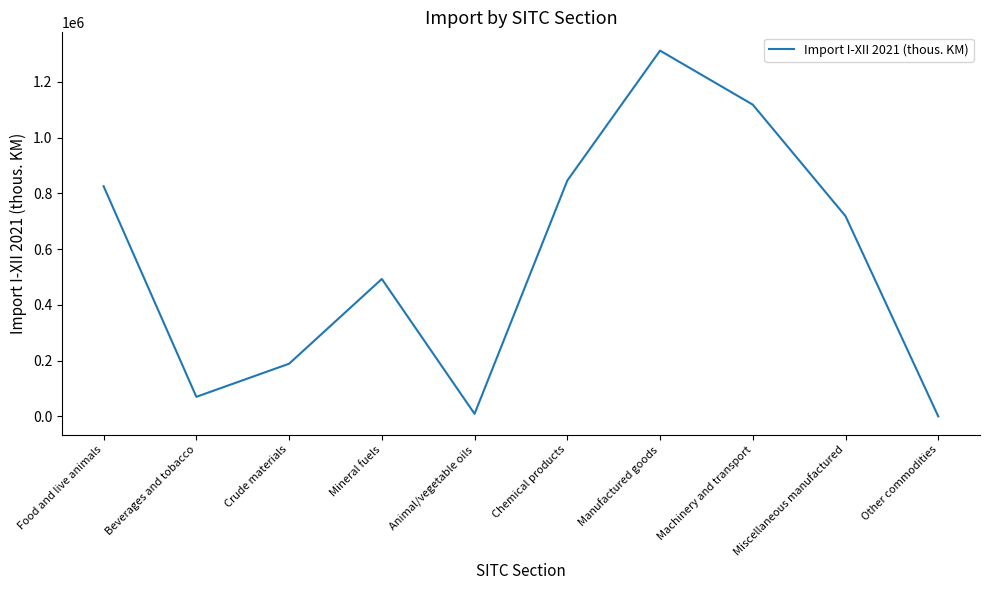

Approximately how many times larger is the value at Miscellaneous manufactured compared to Other commodities?

4516.7